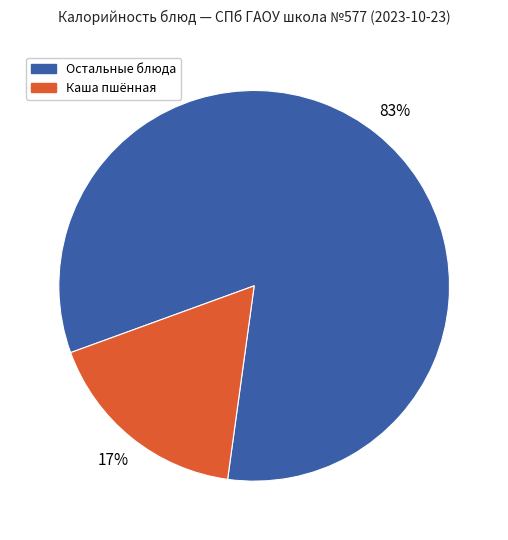

Is there any slice that represents more than half of the pie?

Yes